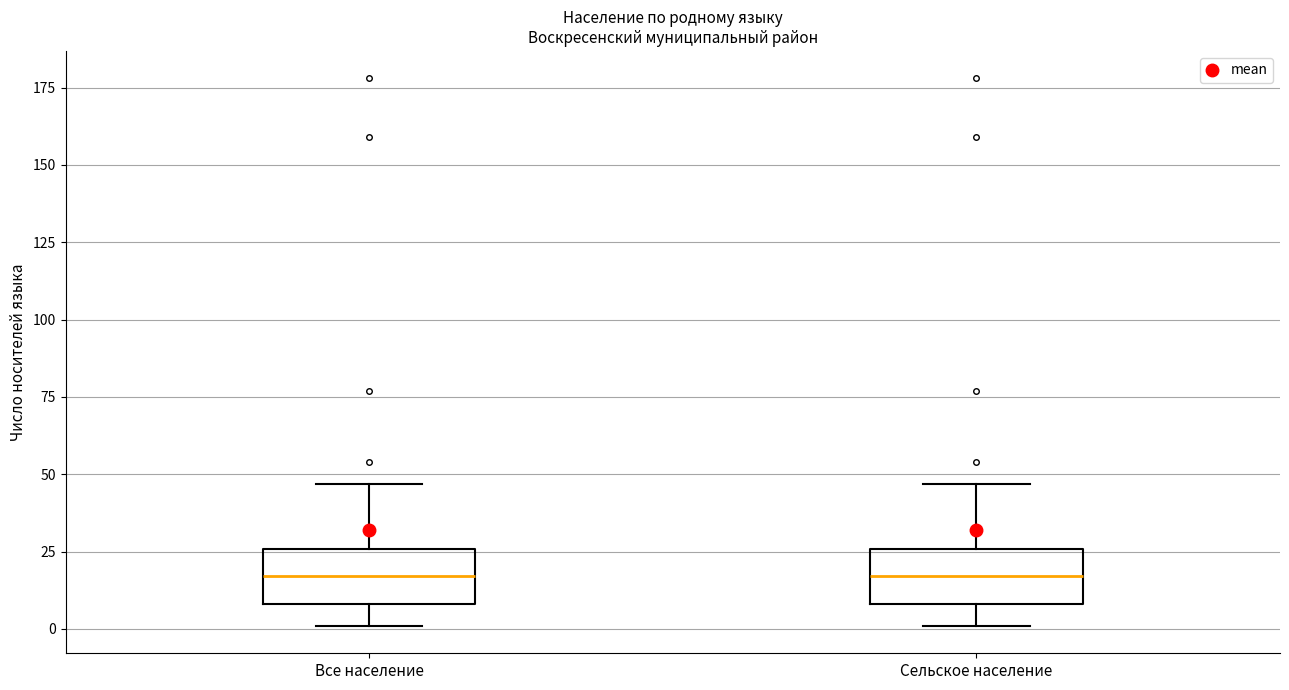

Where does the lower whisker of the box for Сельское население end on the y-axis? The values are not printed on the chart, so give them approximately, as read against the axis.

0